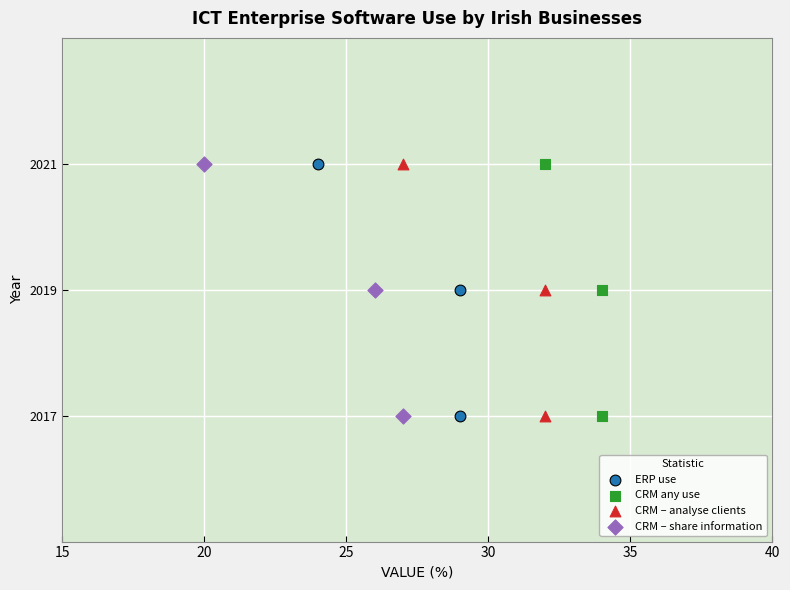

What are all the series names shown in the legend?

ERP use, CRM any use, CRM – analyse clients, CRM – share information